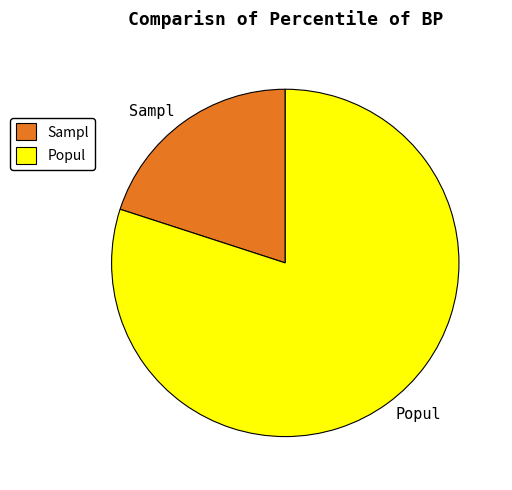

Between Popul and Sampl, which is larger?

Popul